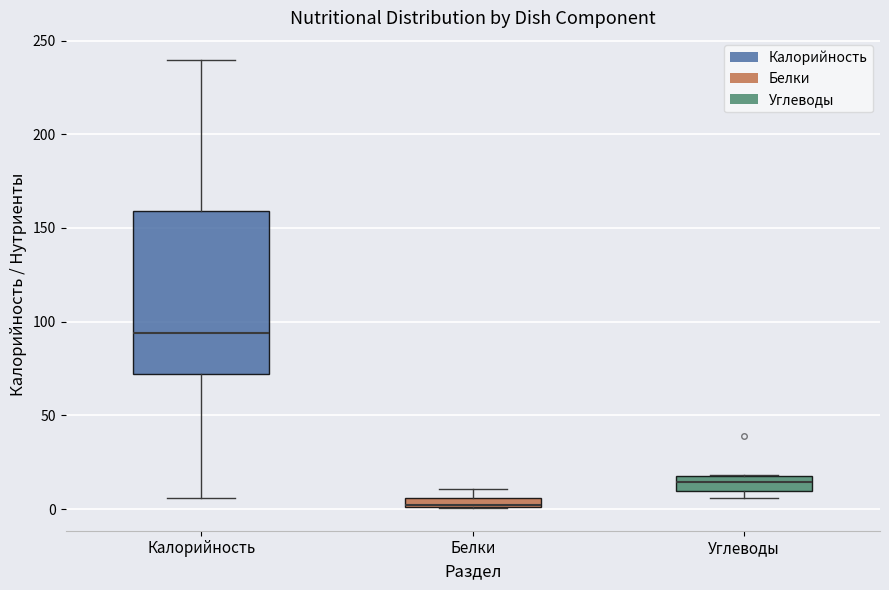

Comparing the boxes themselves (not the whiskers), which one is the tallest?

Калорийность